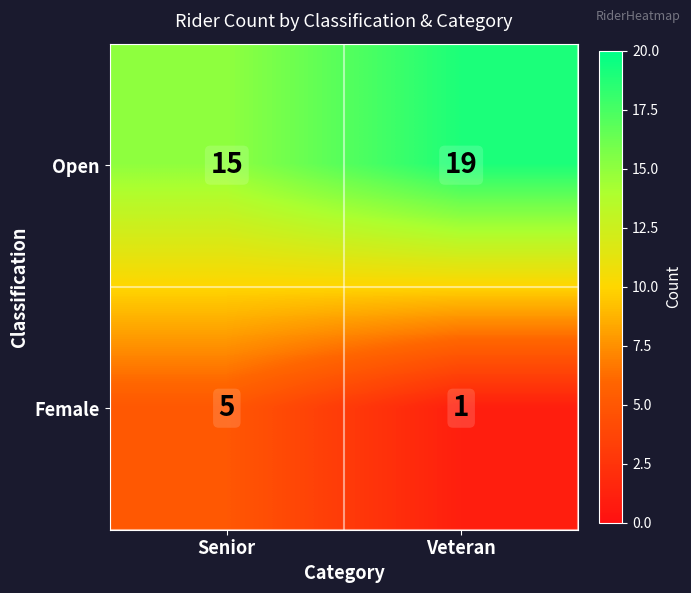

Which category has the highest value in the Female series?

Senior